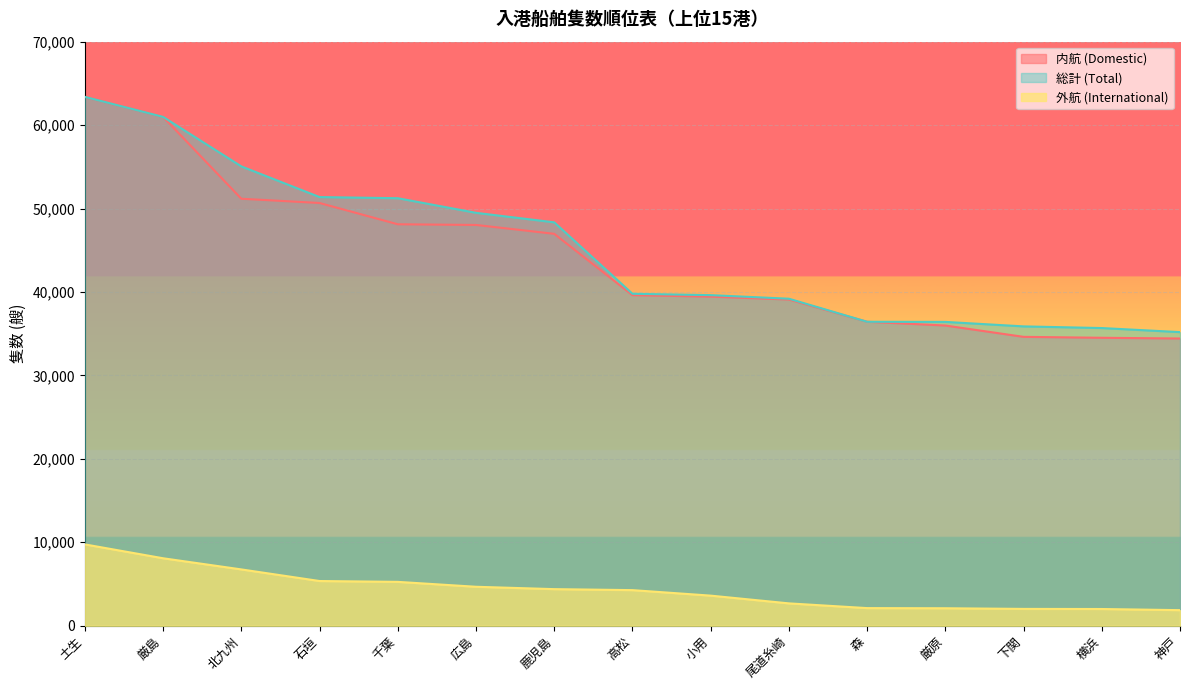

True or false: 外航 (International) has a value of 5257 at 千葉.

True